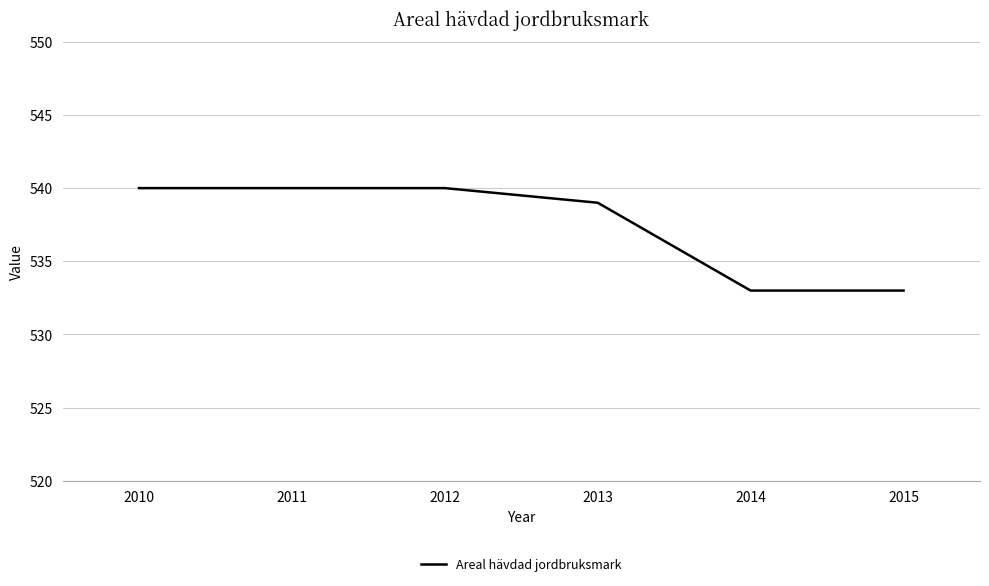

How many lines are shown in the chart?

1